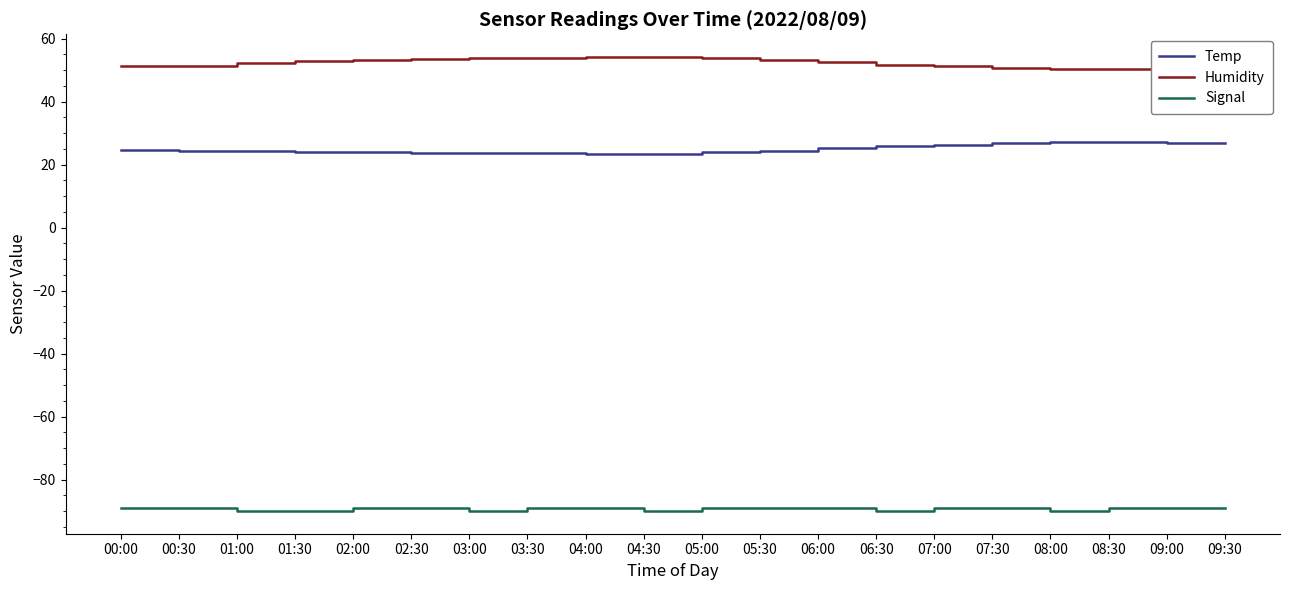

What is the difference between the highest and lowest values at 03:30?

143.0